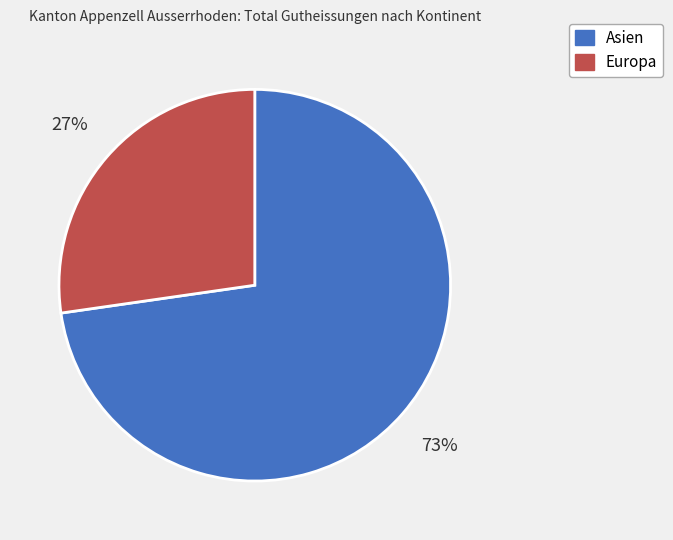

Does Europa represent more than half of the total?

No